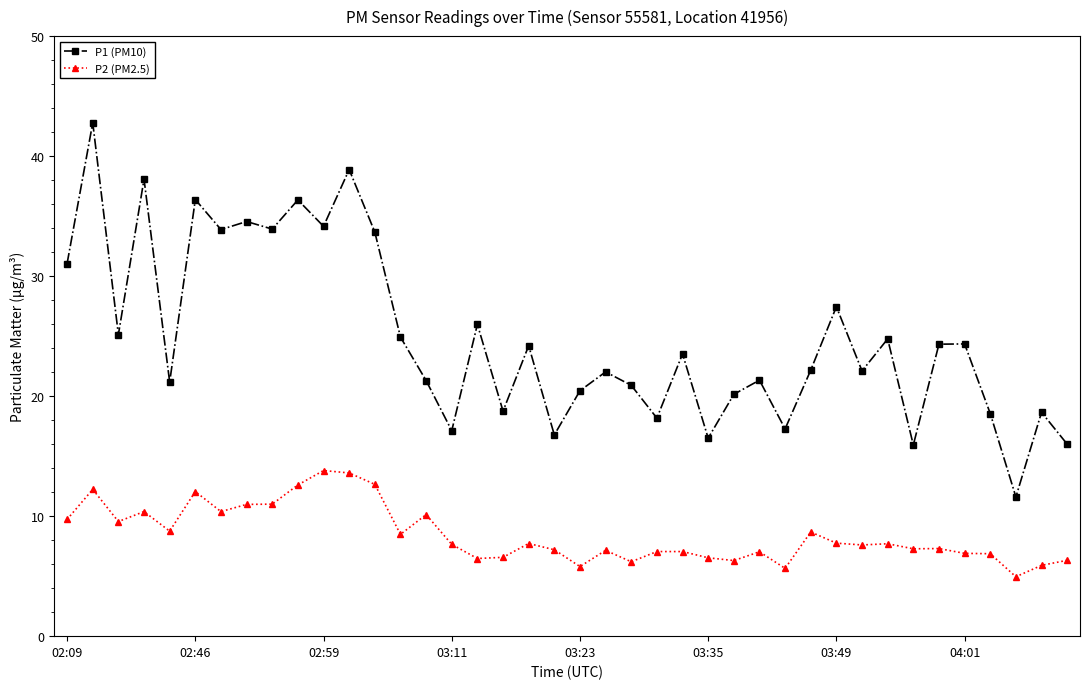

Is this an area chart (filled region under the line)?

No